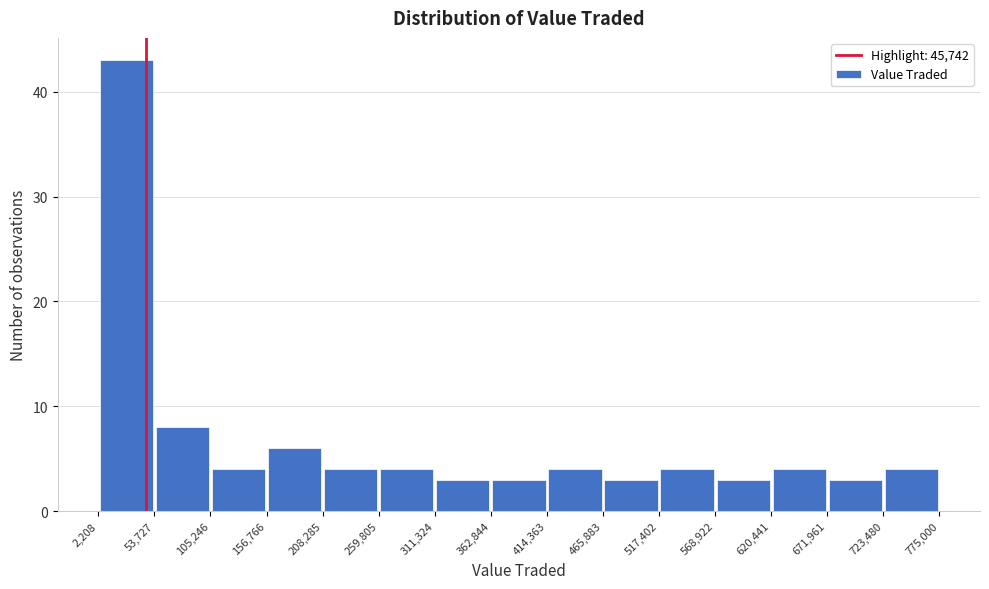

Reading left to right, list every bar in this chart as the range it spans on the x-axis followed by its height. The values are not printed on the chart, so give them approximately, as read against the axis.

2,208 to 53,727: 43
53,727 to 105,246: 8
105,246 to 156,766: 4
156,766 to 208,285: 6
208,285 to 259,805: 4
259,805 to 311,324: 4
311,324 to 362,844: 3
362,844 to 414,363: 3
414,363 to 465,883: 4
465,883 to 517,402: 3
517,402 to 568,922: 4
568,922 to 620,441: 3
620,441 to 671,961: 4
671,961 to 723,480: 3
723,480 to 775,000: 4